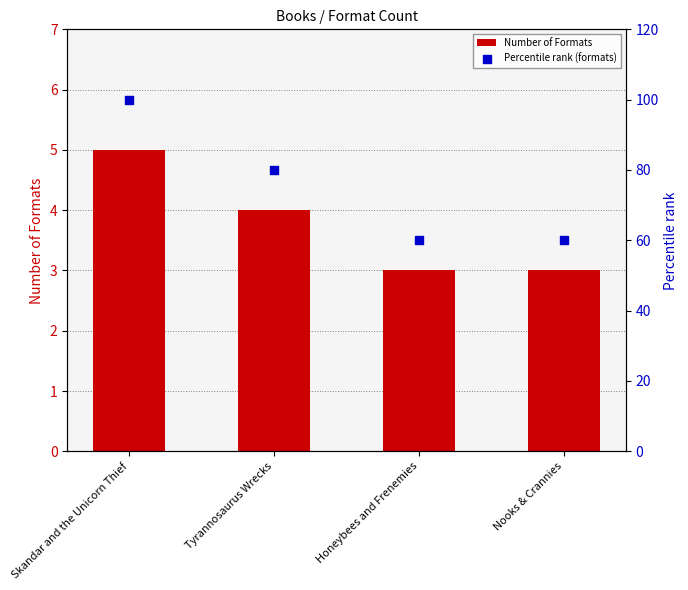

Which series reaches the minimum Y coordinate?

Number of Formats